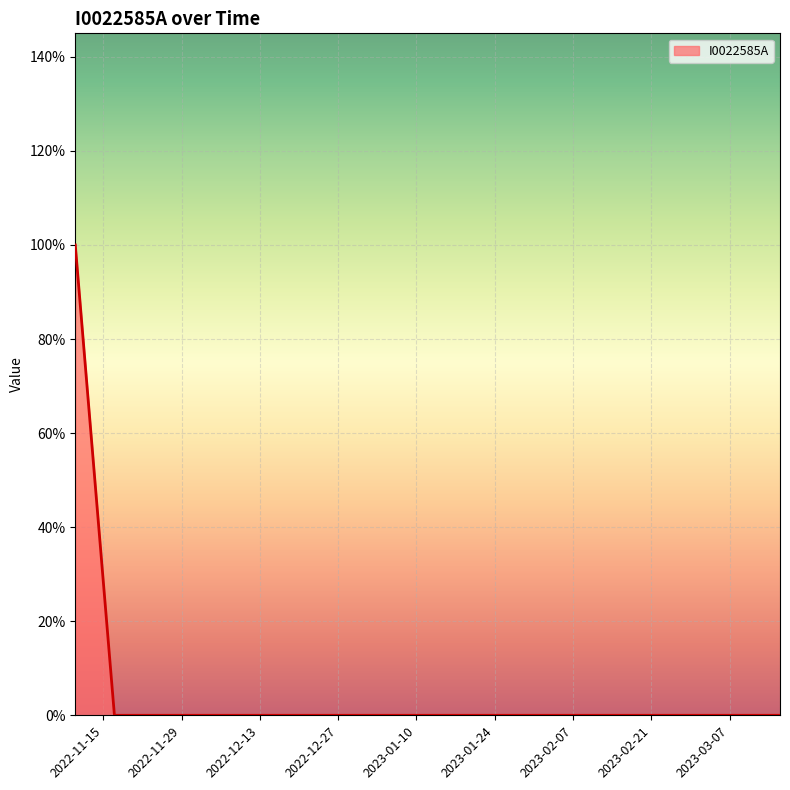

True or false: there are more than 2 points higher than both neighbors.

False